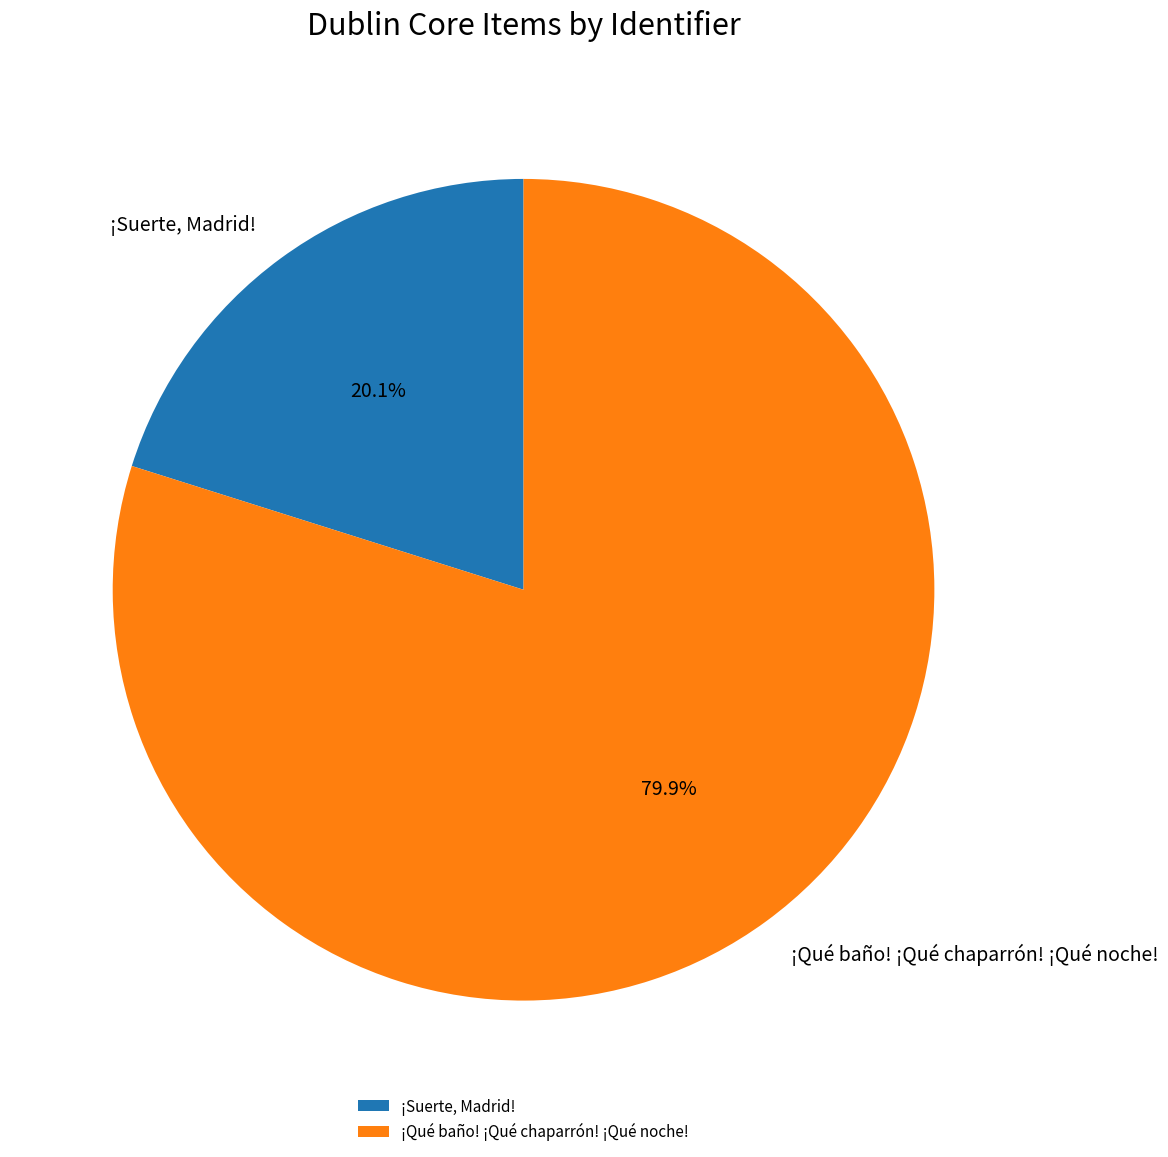

Do ¡Suerte, Madrid! and ¡Qué baño! ¡Qué chaparrón! ¡Qué noche! together represent more than half of the pie?

Yes